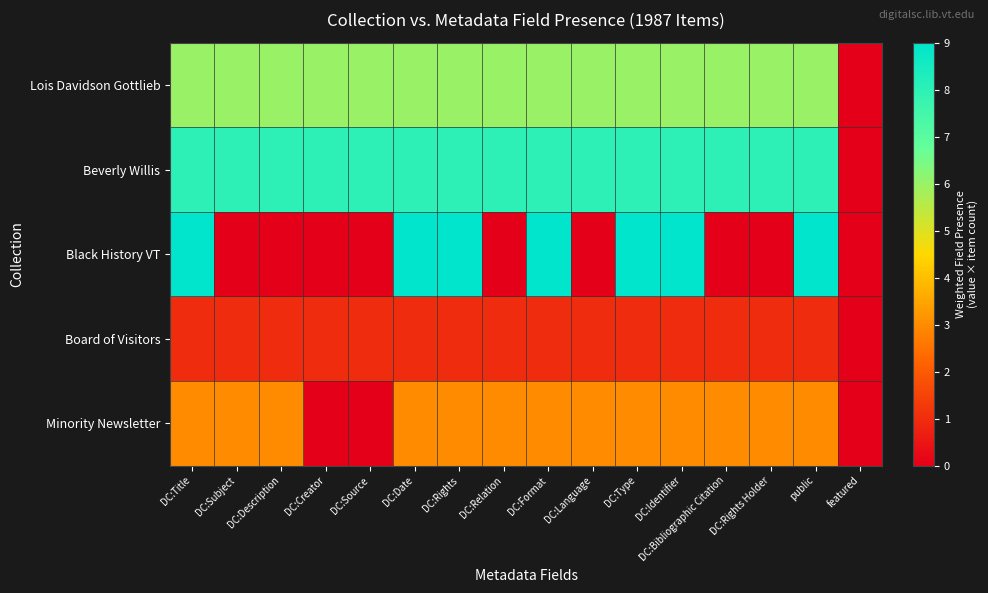

Between public and DC:Relation, which is larger?

public